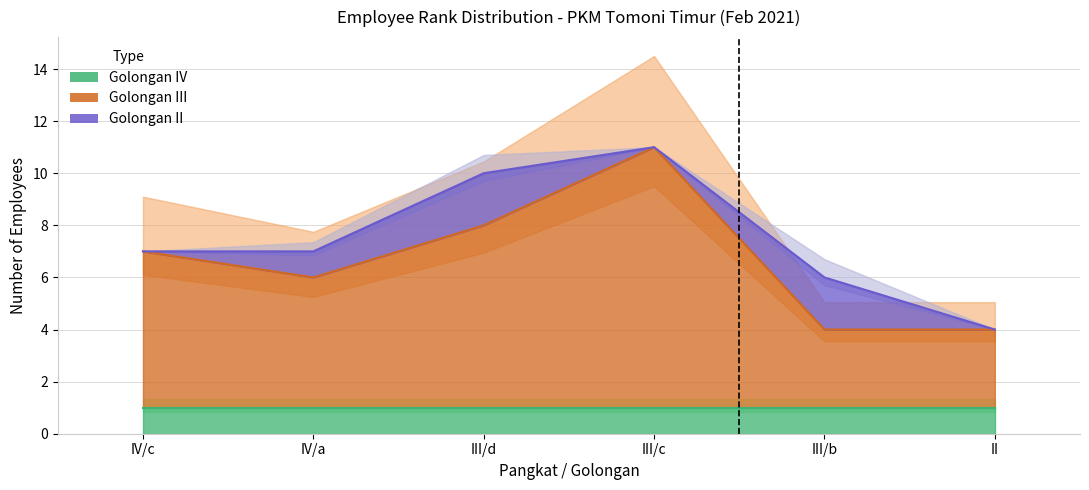

What is the maximum value shown in the chart?

10